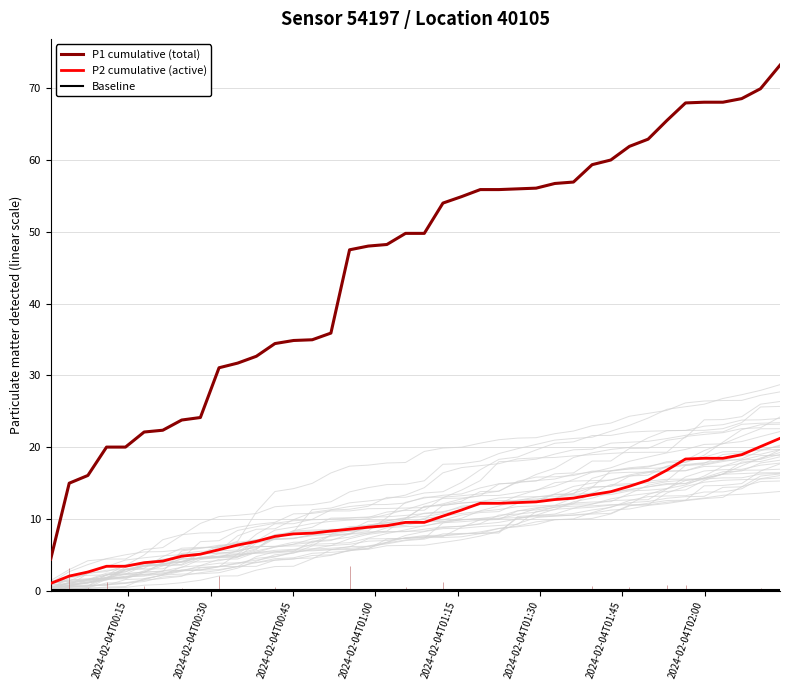

True or false: P2 cumulative (active) and P1 cumulative (total) intersect in this chart.

False